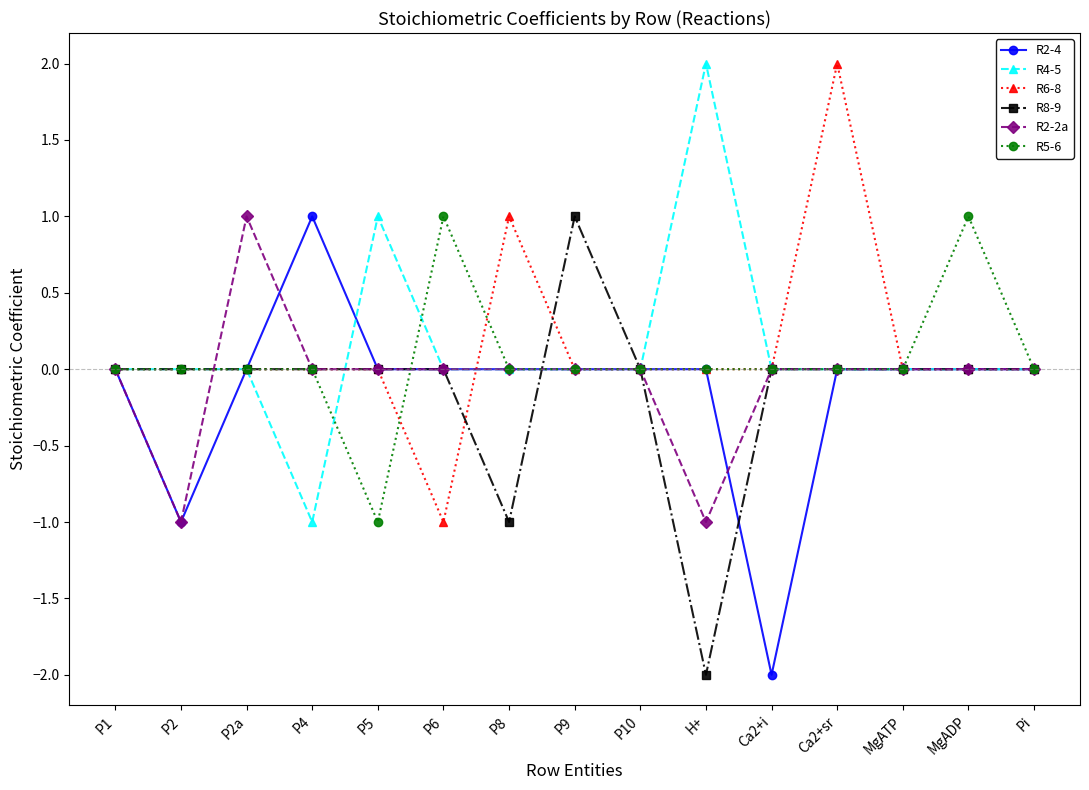

Count the number of data series in this chart.

6